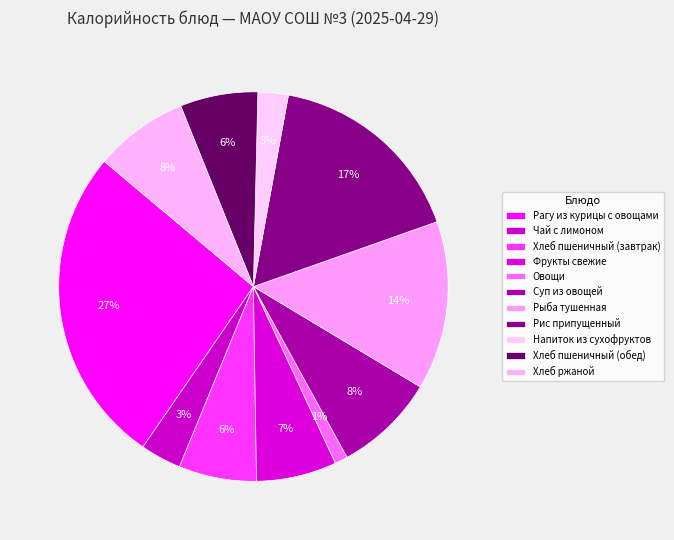

To the nearest percent, what is the difference between the largest and smallest slice percentages?

25%